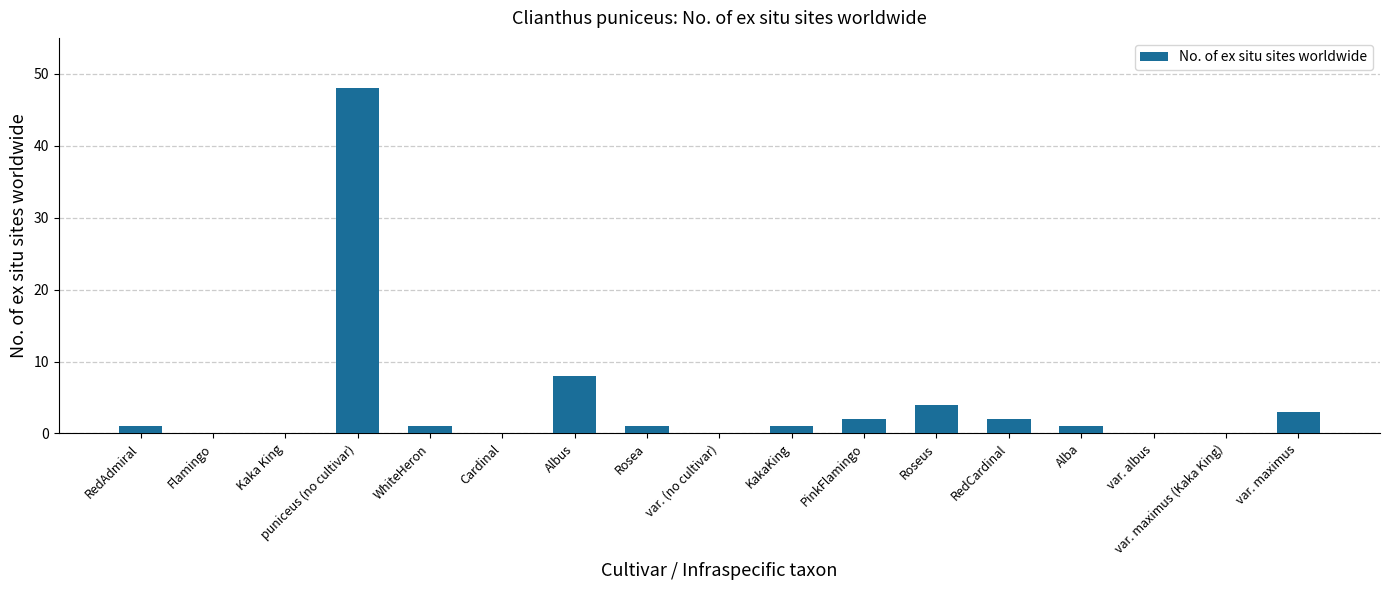

What is the average value?

4